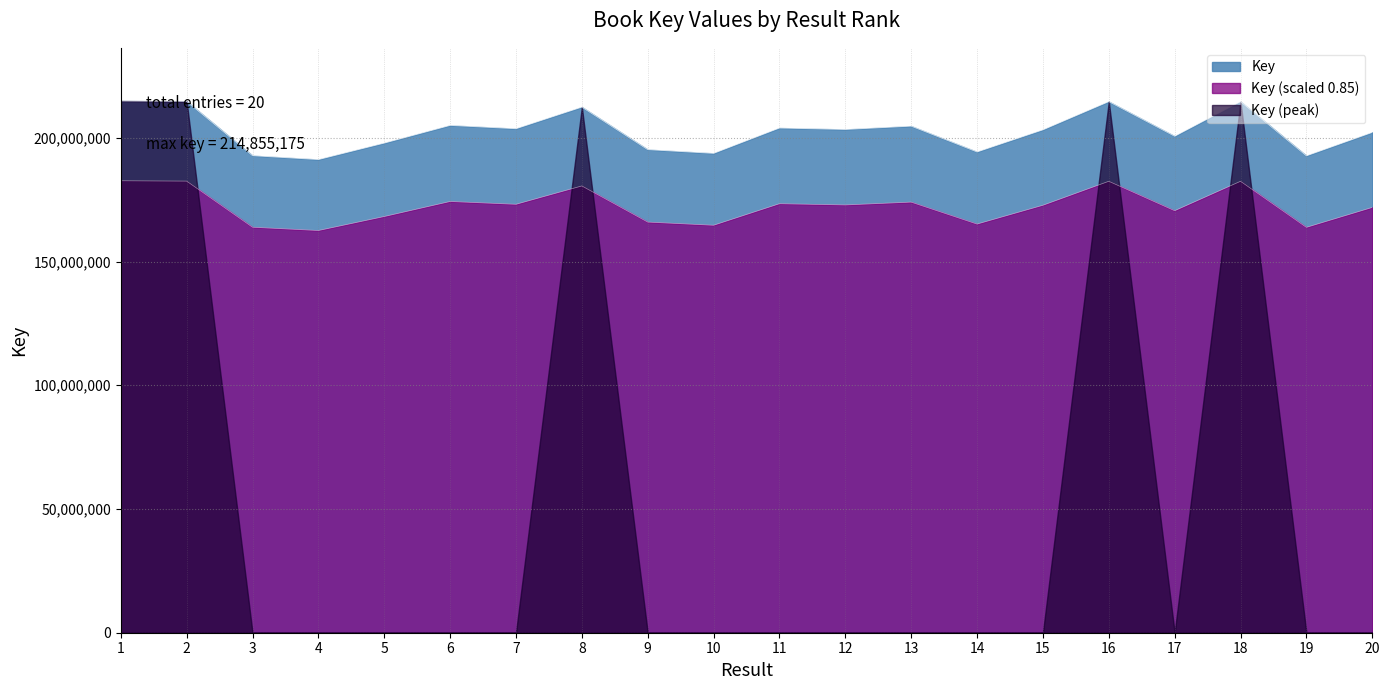

Rank the categories by value from highest to lowest.

1, 2, 16, 18, 8, 6, 13, 11, 7, 12, 15, 20, 17, 5, 9, 14, 10, 3, 19, 4